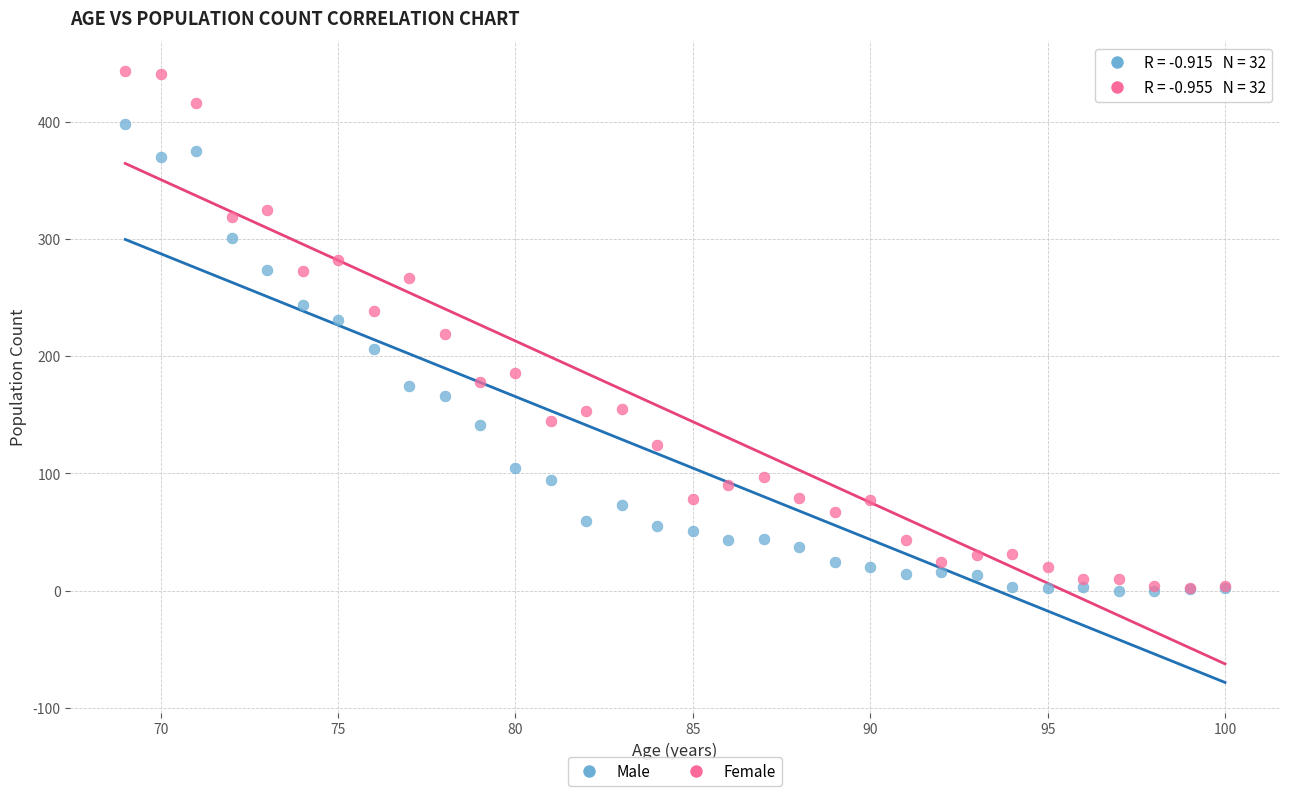

What are all the series names shown in the legend?

Male, Female